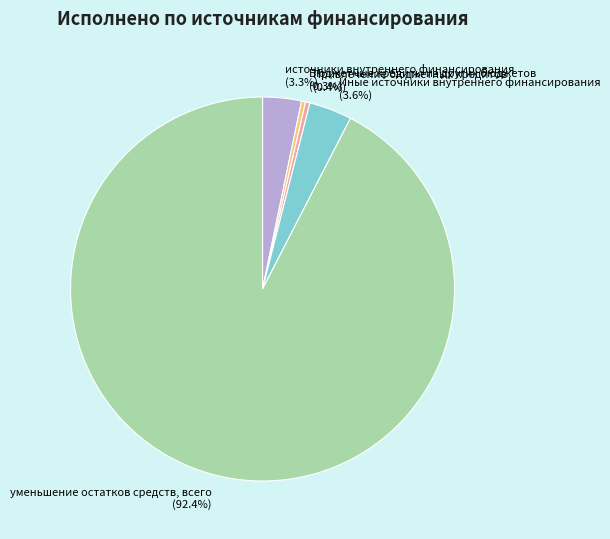

How many segments does this pie chart have?

5